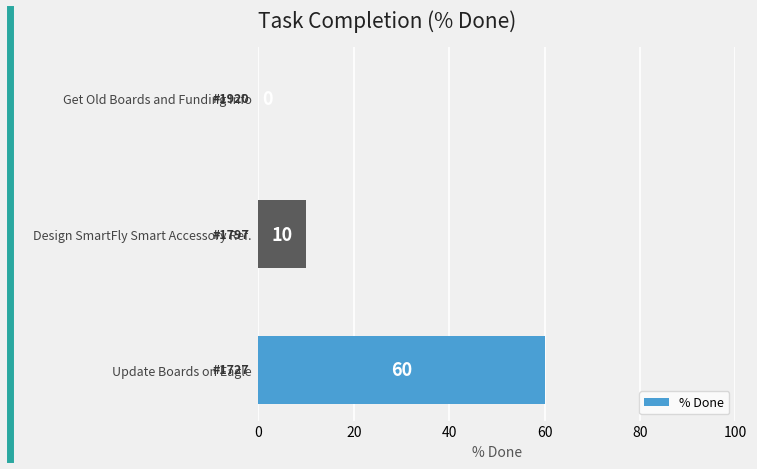

What is the change in value from Design SmartFly Smart Accessory Ref. to Get Old Boards and Funding Info?

-10